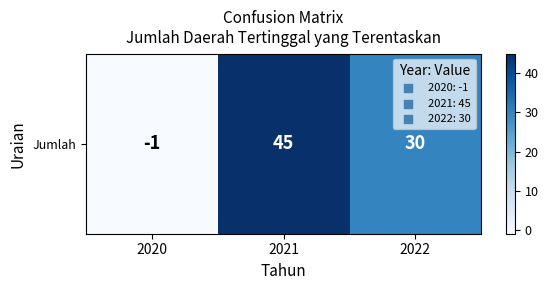

How many values are below 30?

1